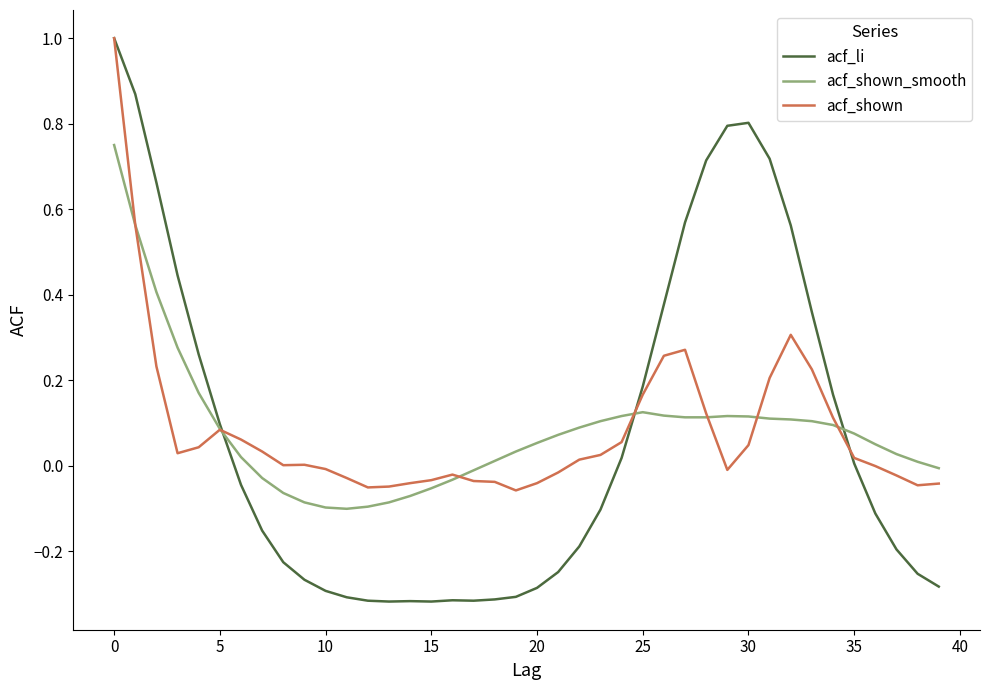

What is the maximum value shown in the chart?

1.0